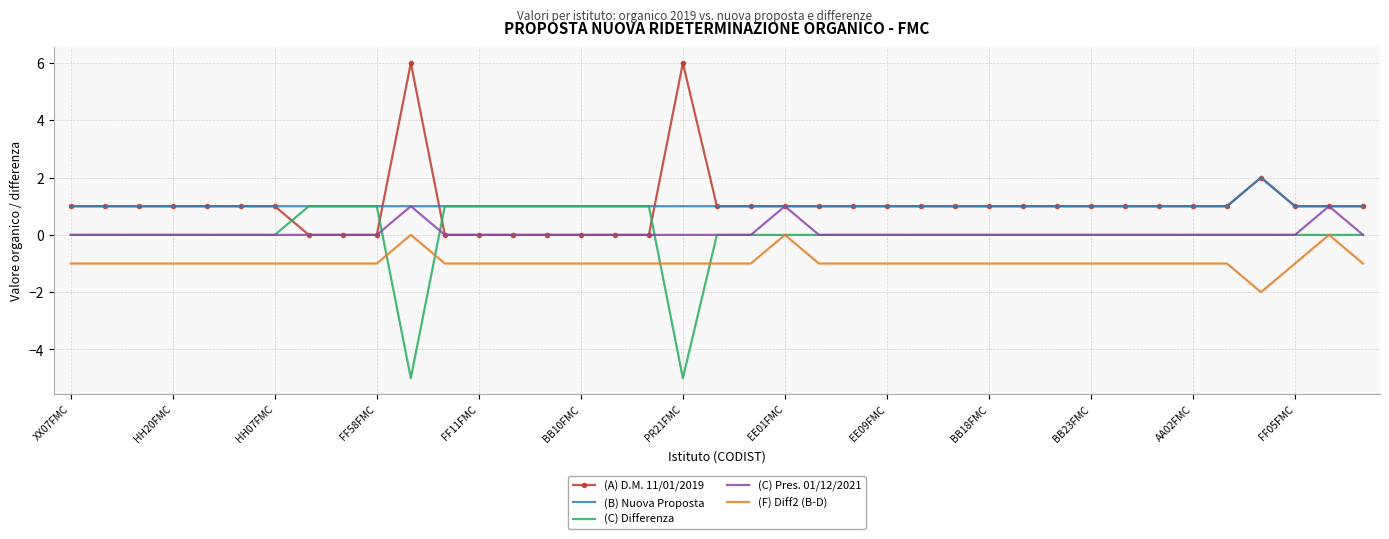

True or false: (C) Pres. 01/12/2021 has more than 0 points higher than both neighbors.

True